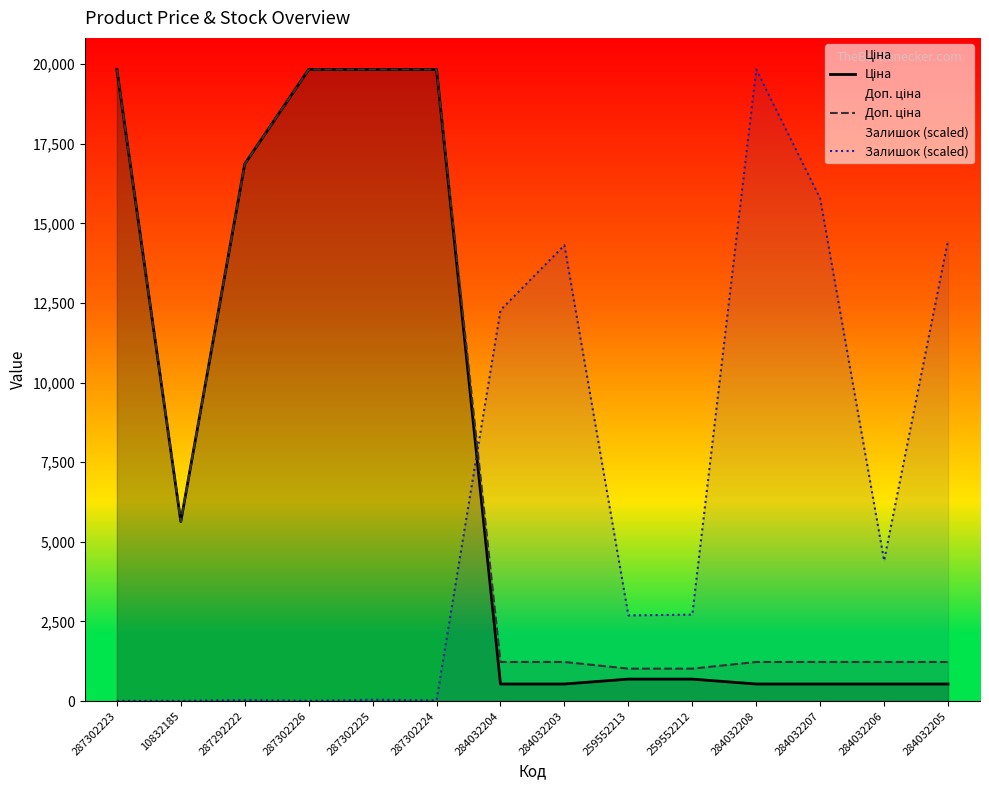

At which label does Ціна first exceed 689?

287302223